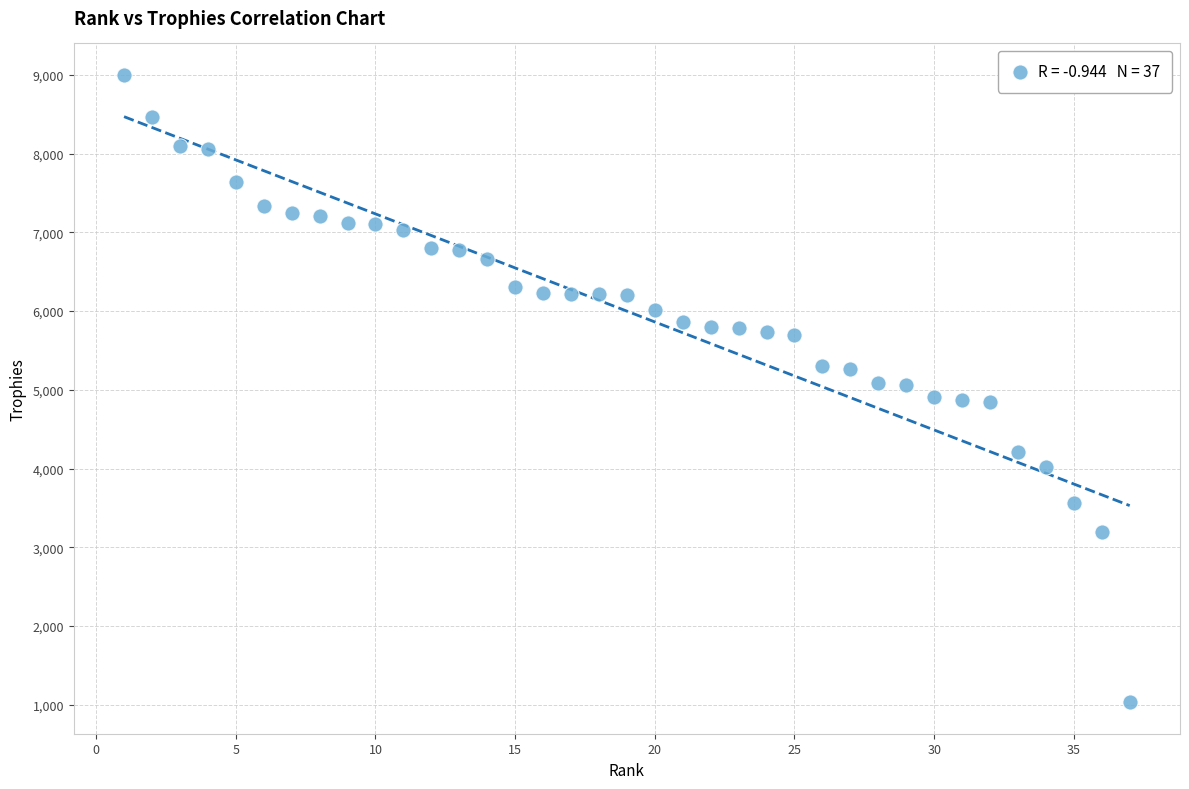

What is the range of X values (max minus min)?

36